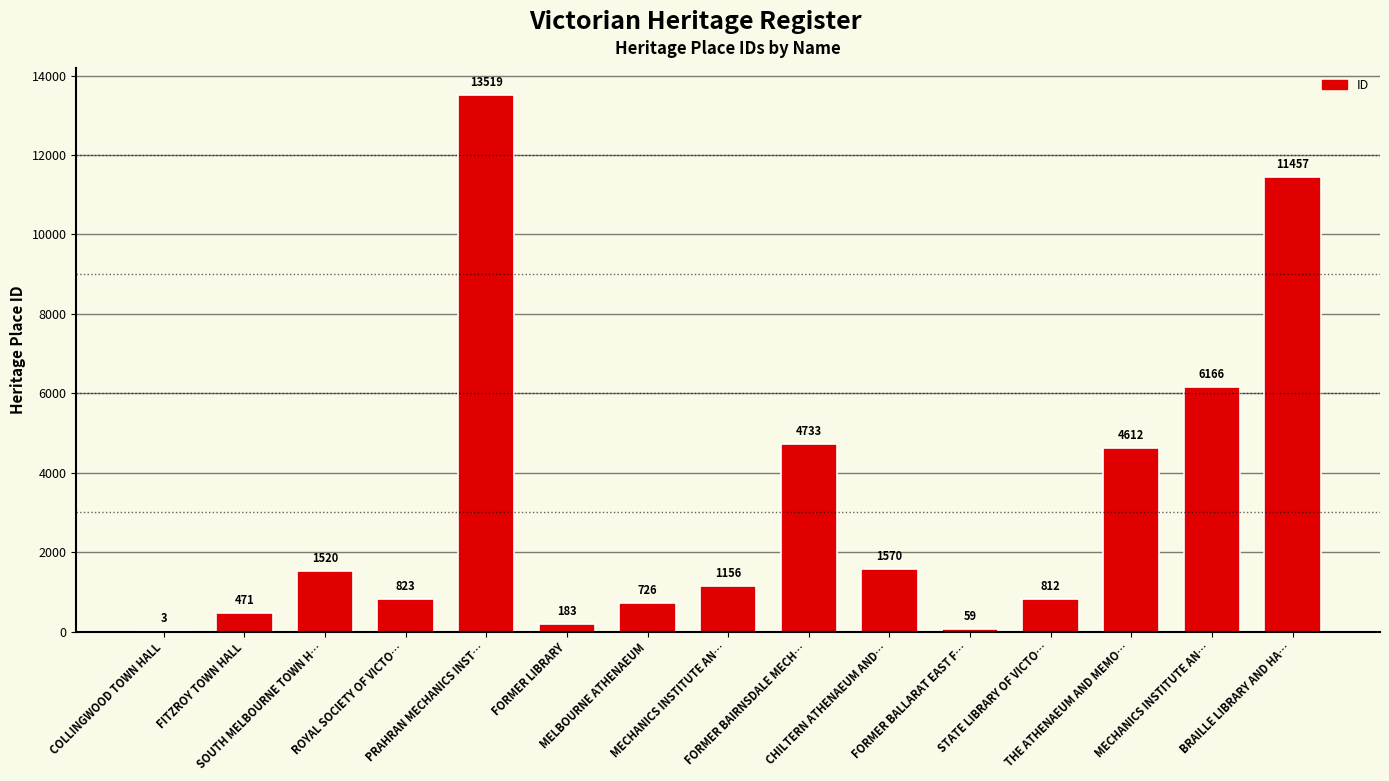

Rank the categories by value from lowest to highest.

COLLINGWOOD TOWN HALL, FORMER BALLARAT EAST F…, FORMER LIBRARY, FITZROY TOWN HALL, MELBOURNE ATHENAEUM, STATE LIBRARY OF VICTO…, ROYAL SOCIETY OF VICTO…, MECHANICS INSTITUTE AN…, SOUTH MELBOURNE TOWN H…, CHILTERN ATHENAEUM AND…, THE ATHENAEUM AND MEMO…, FORMER BAIRNSDALE MECH…, MECHANICS INSTITUTE AN…, BRAILLE LIBRARY AND HA…, PRAHRAN MECHANICS INST…